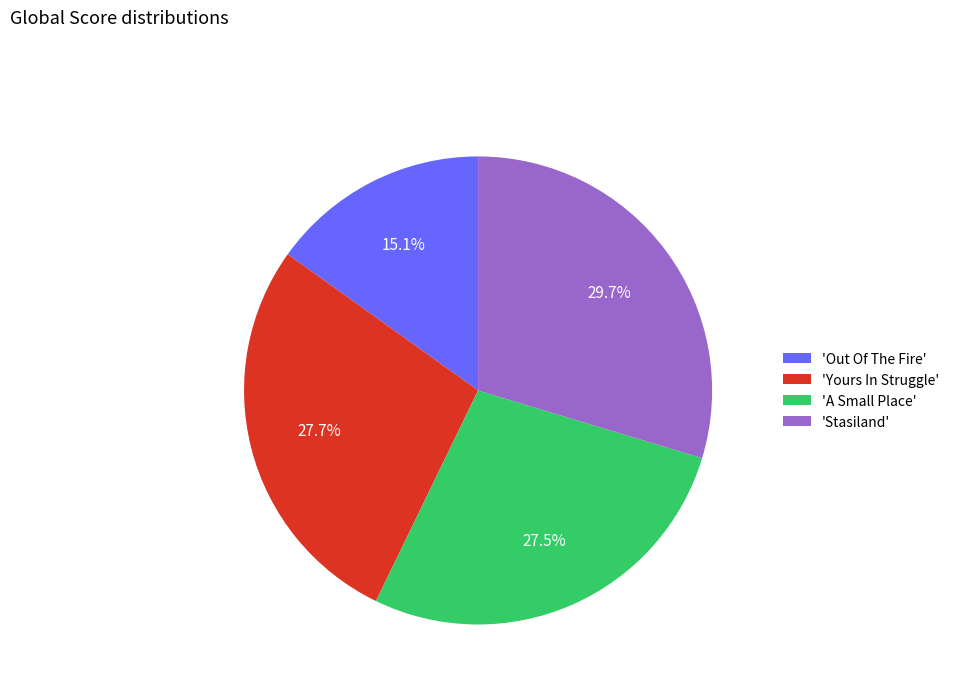

Which slice is the smallest?

'Out Of The Fire'